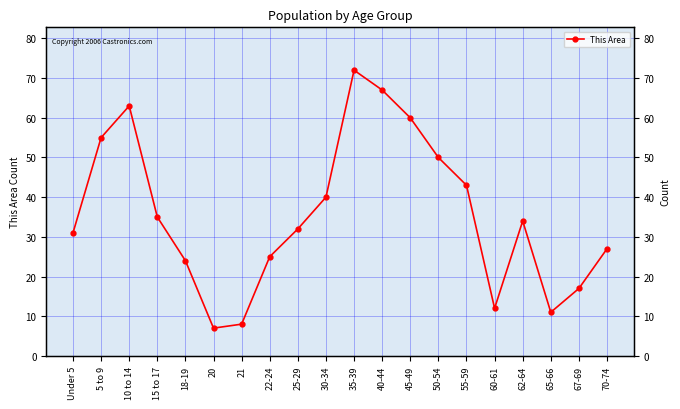

Between 62-64 and 67-69, which is larger?

62-64